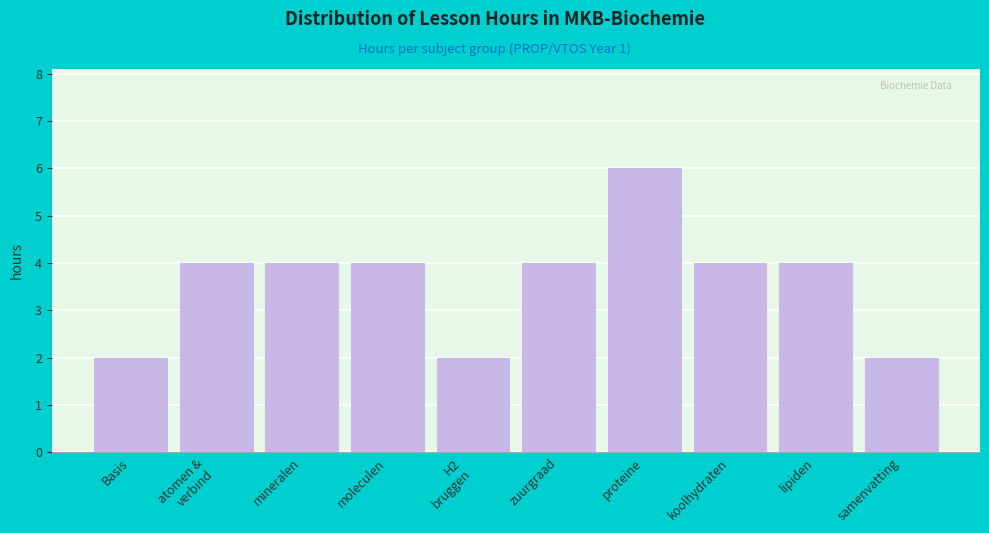

Reading left to right, list all the values displayed in this chart.

2	4	4	4	2	4	6	4	4	2